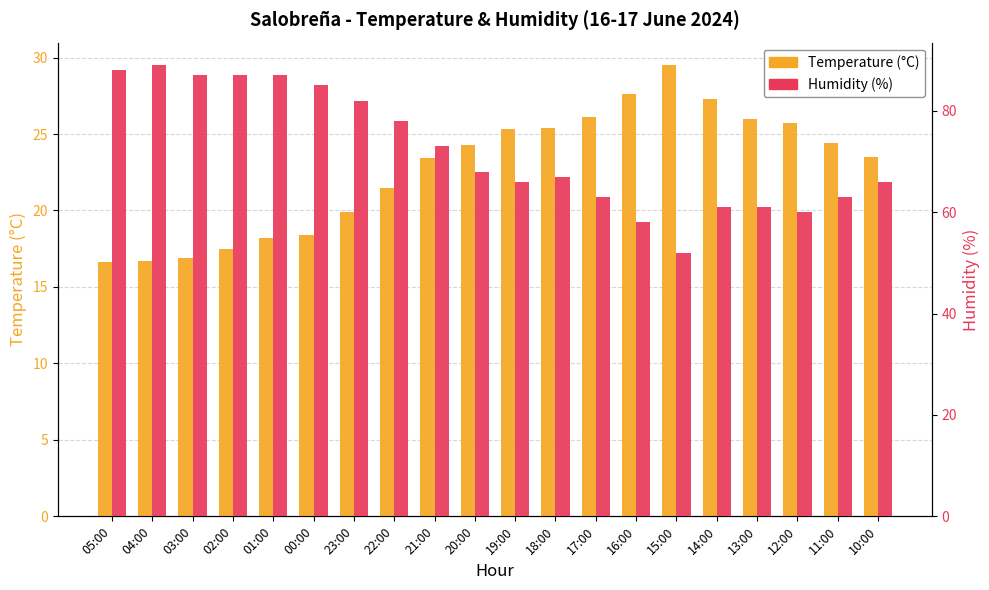

What is the sum of the Temperature (°C) values at 19:00 and 02:00?

42.8